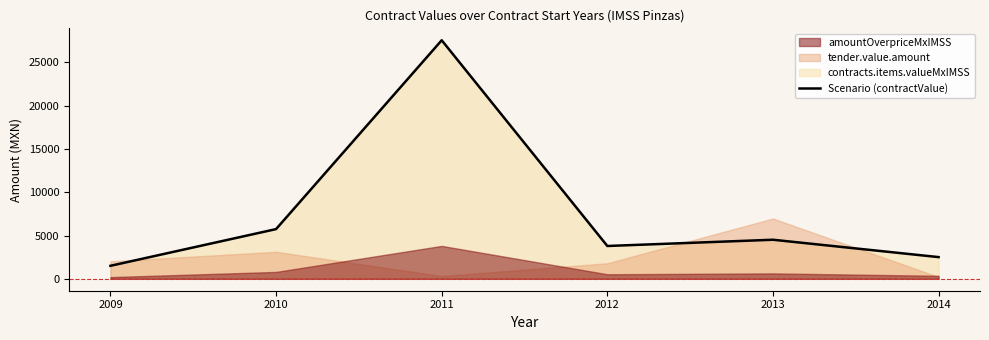

Approximately how many times larger is the value at 2012 compared to 2009?

2.5